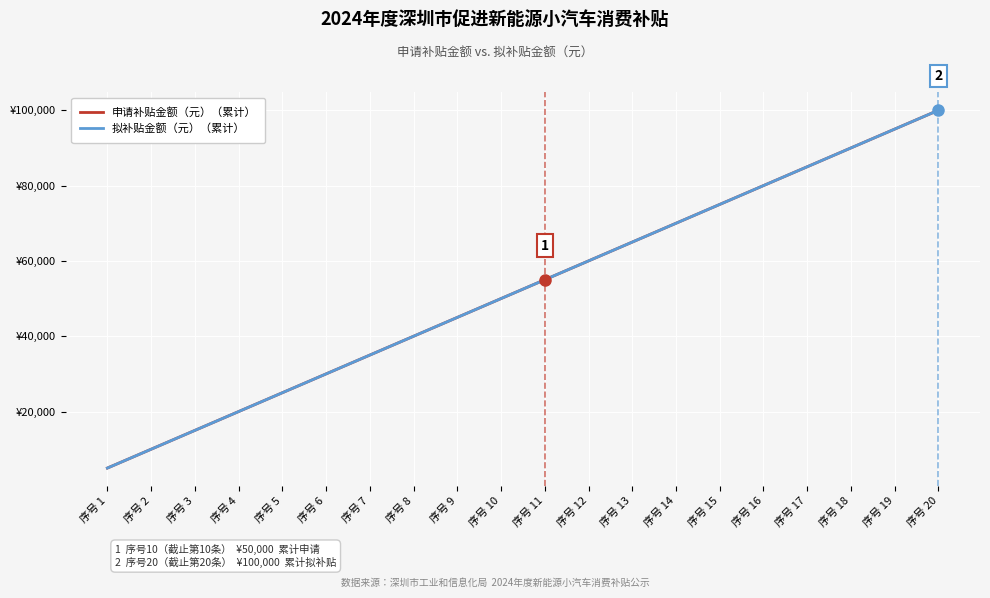

What is the total value across all series at 序号 13?

130000